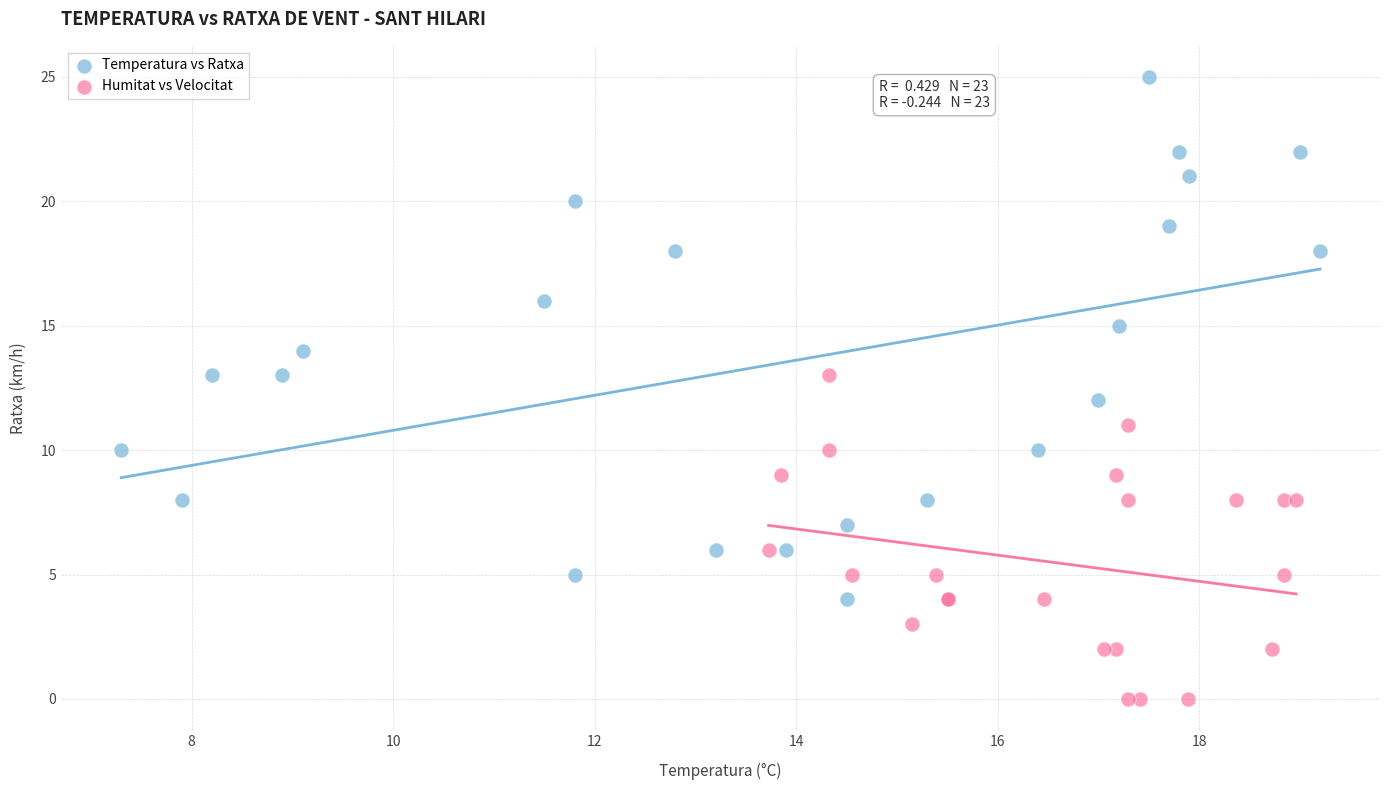

Which series contains the highest Y value?

Temperatura vs Ratxa